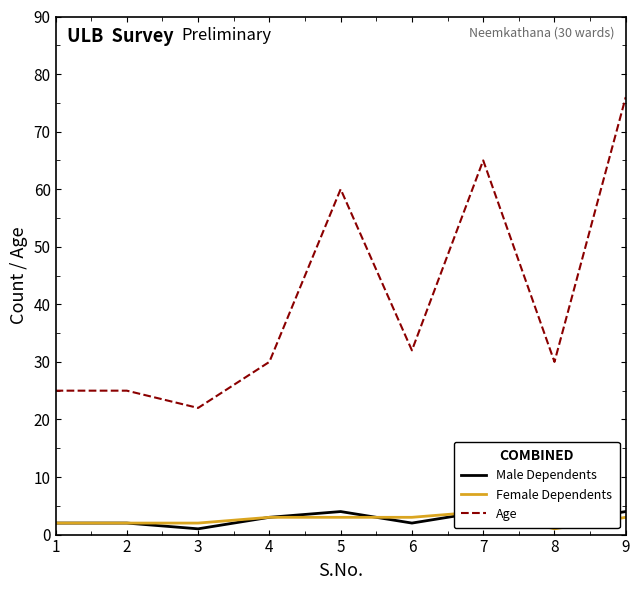

What is the maximum value shown in the chart?

76